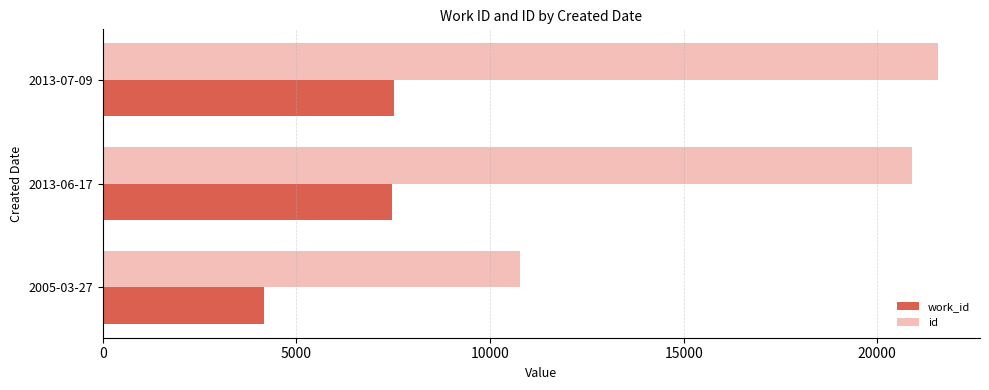

The value of id at 2005-03-27 is 10761. True or false?

True